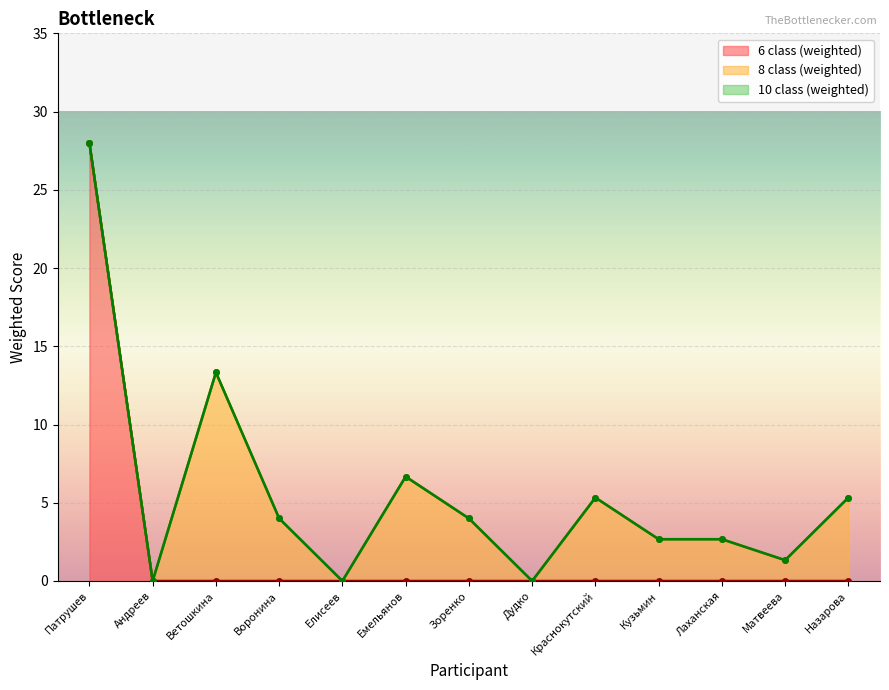

At which label does 6 class (weighted) reach its minimum?

Андреев